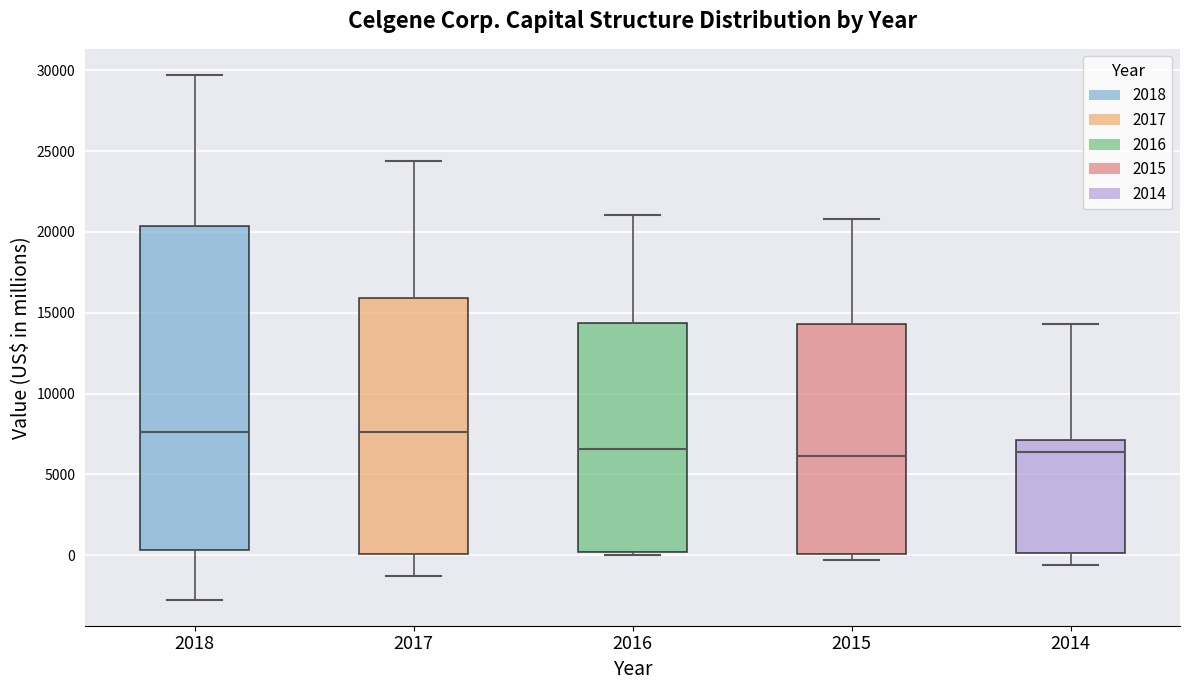

Where does the upper whisker of the box at x = 2016 end on the y-axis? The values are not printed on the chart, so give them approximately, as read against the axis.

21000